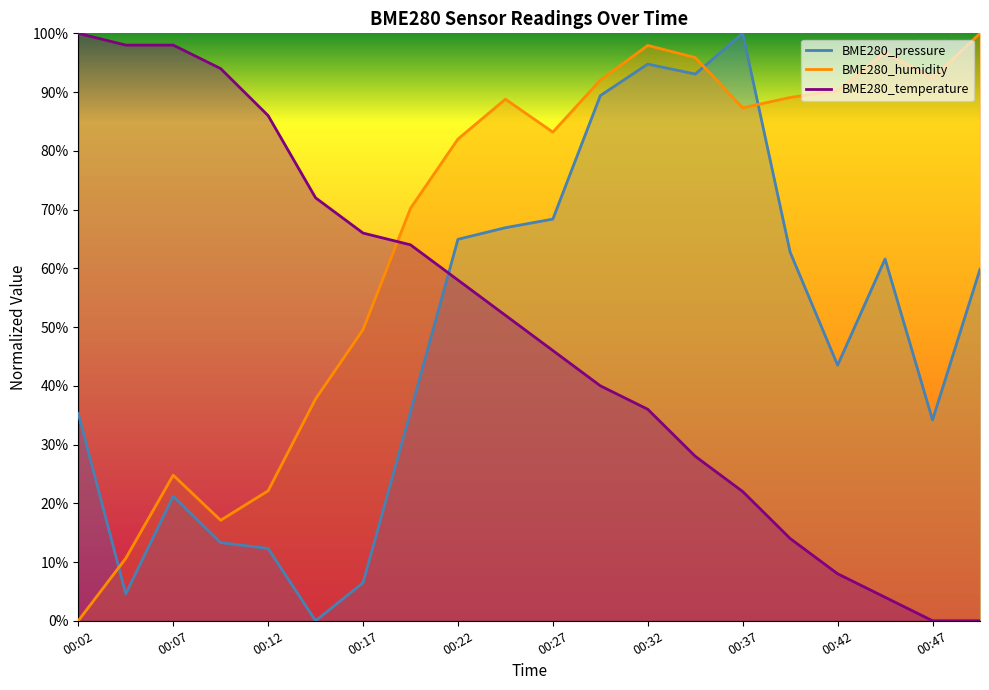

In BME280_pressure, how many points are lower than both neighbors (excluding endpoints)?

5